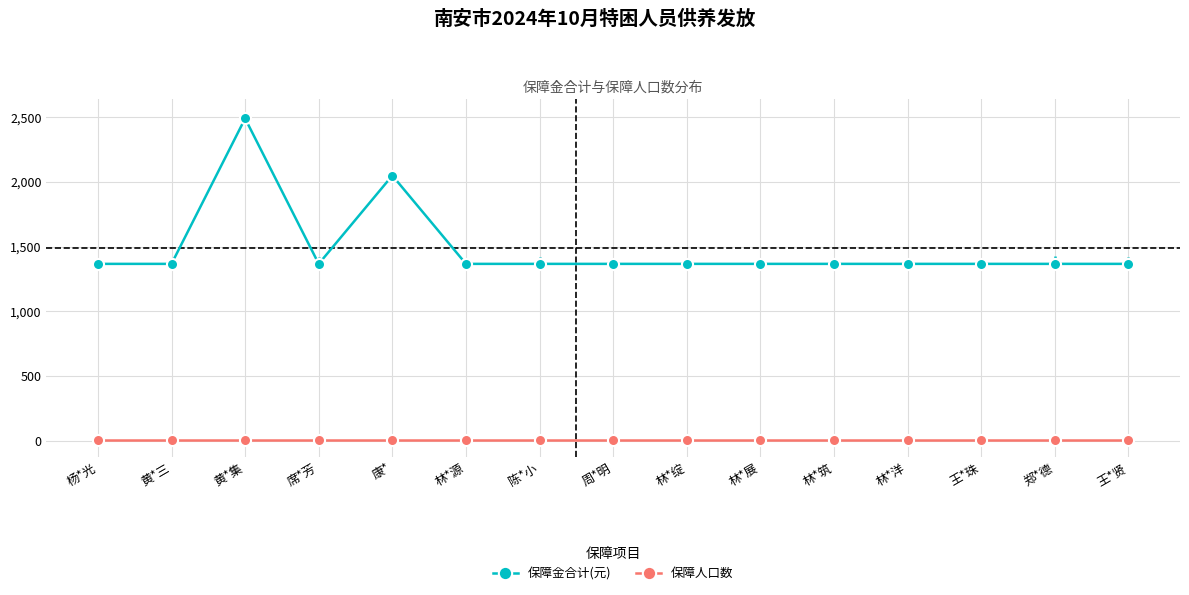

Where is 保障金合计(元) nearest to the value 1928?

康*